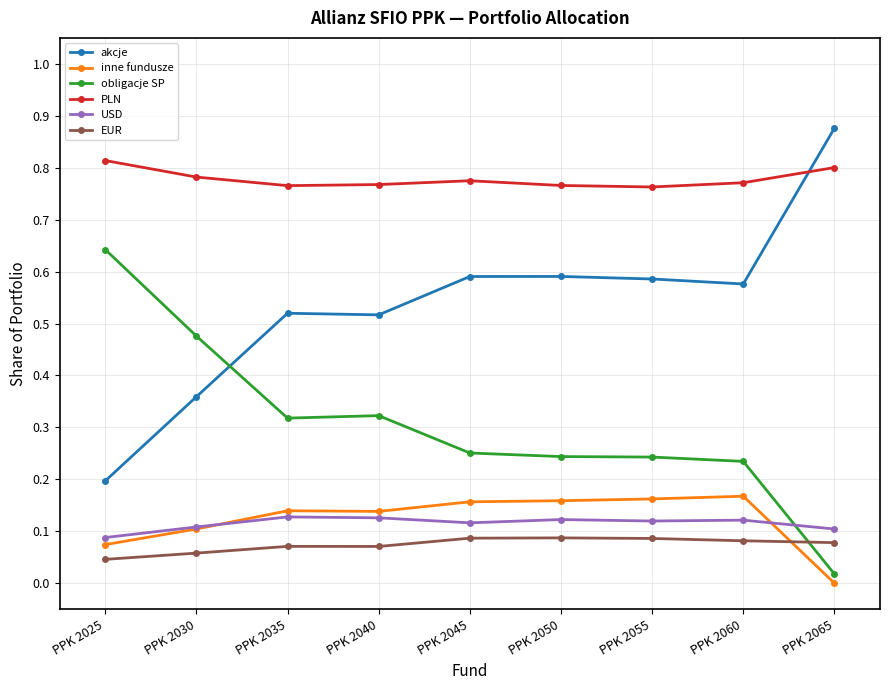

How many lines are shown in the chart?

6